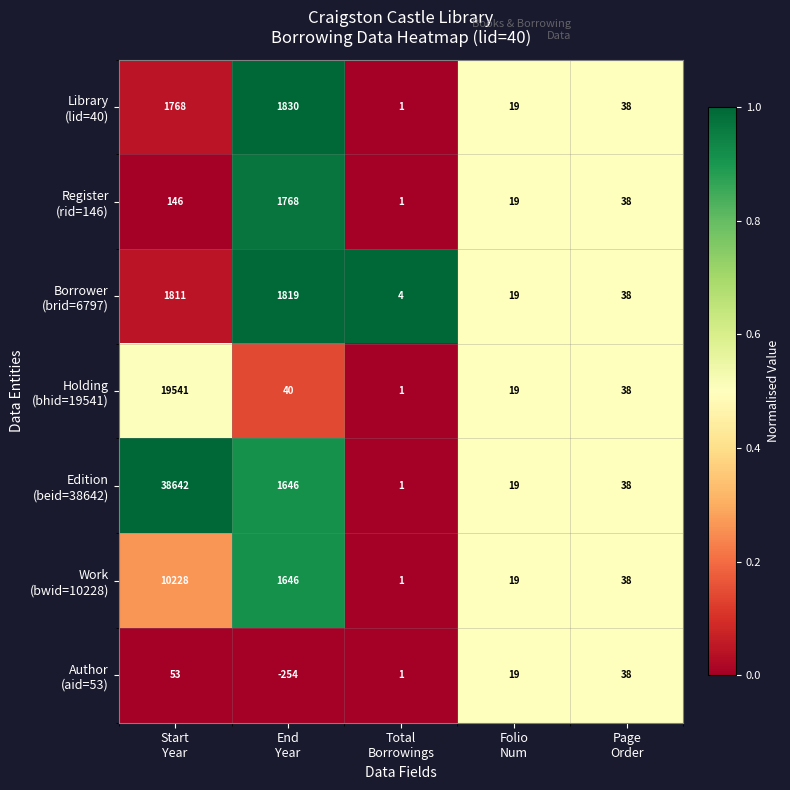

What is the minimum value shown in the chart?

-254